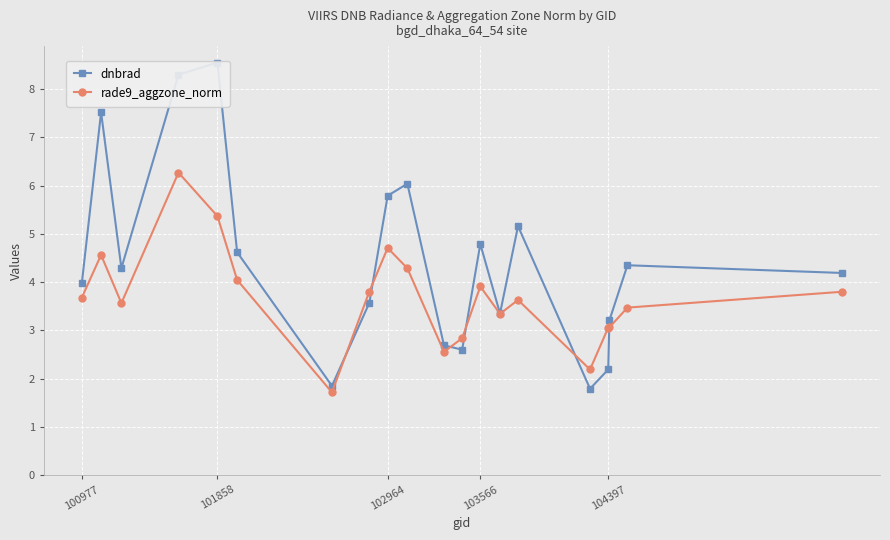

True or false: rade9_aggzone_norm has a value of 3.7 at 100977.

True